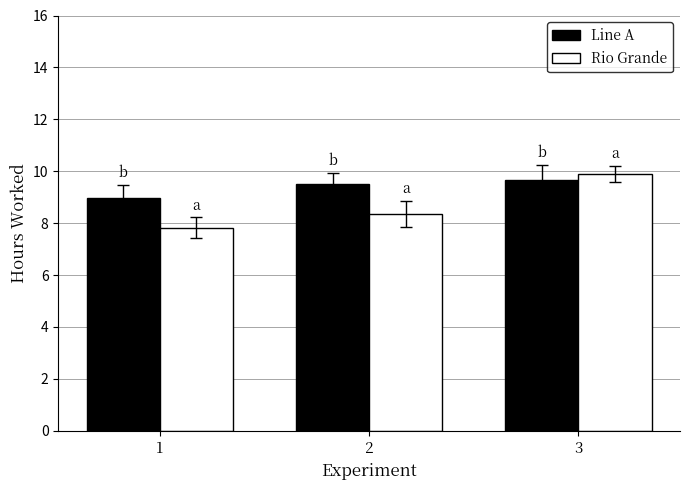

Rank the series by their maximum value, from lowest to highest.

Line A, Rio Grande